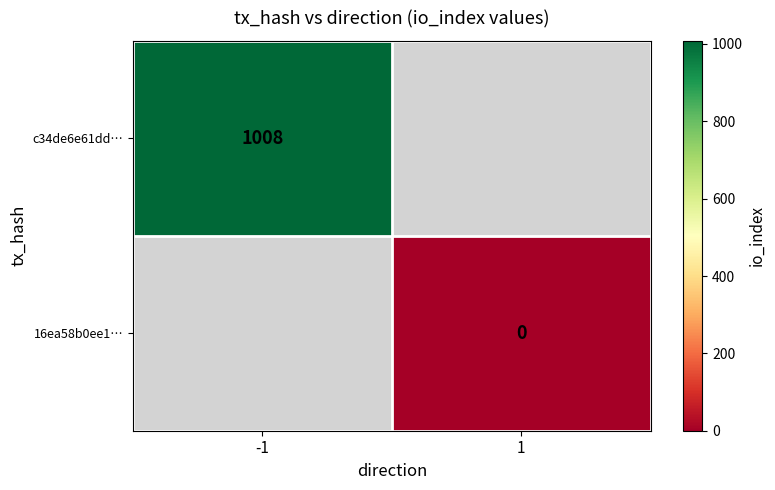

True or false: c34de6e61dd… has a value of 1008 at -1.

True